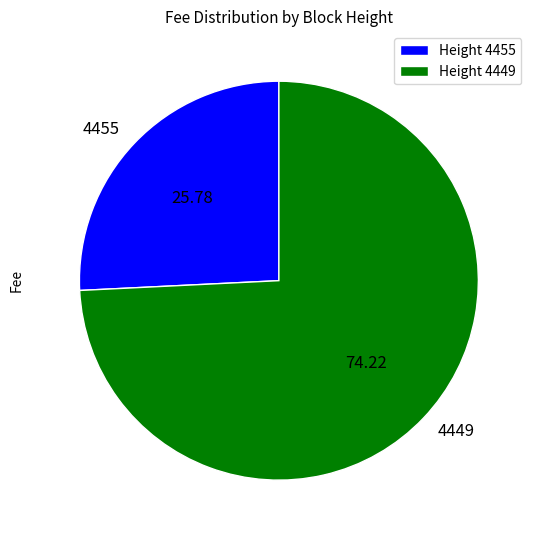

Is there any slice that represents more than half of the pie?

Yes